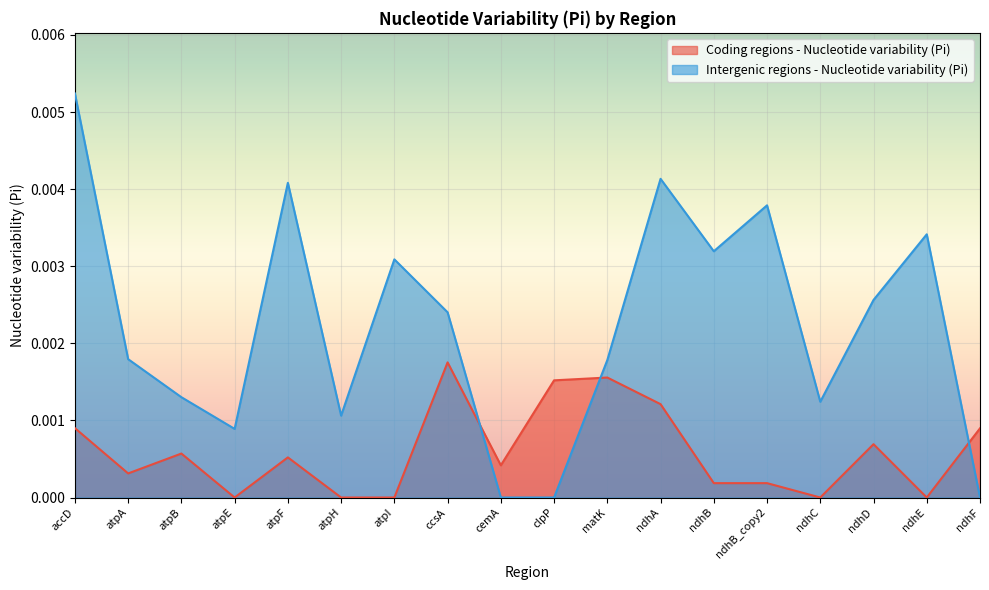

Between atpA and ndhD, which series saw the biggest shift?

Intergenic regions - Nucleotide variability (Pi)